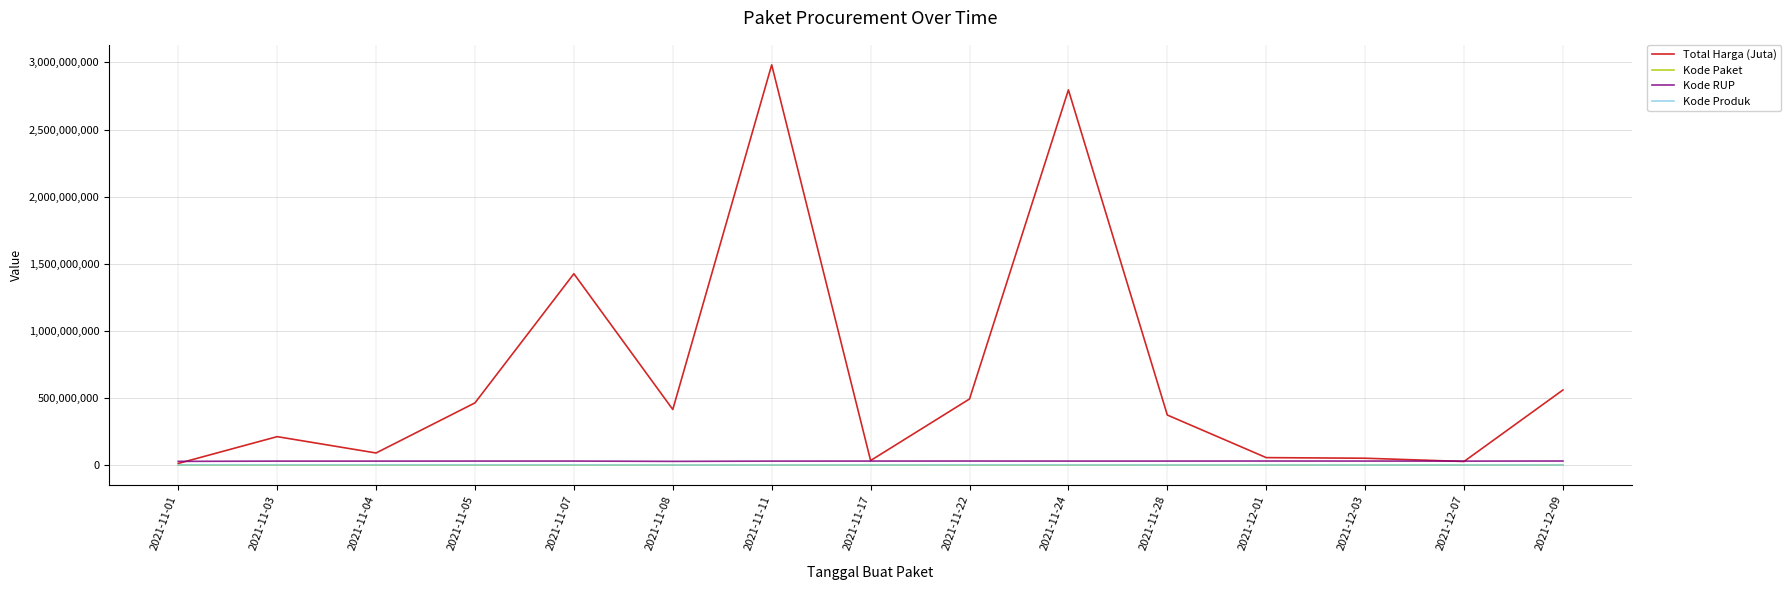

Which series changed the most between 2021-11-08 and 2021-12-03?

Total Harga (Juta)